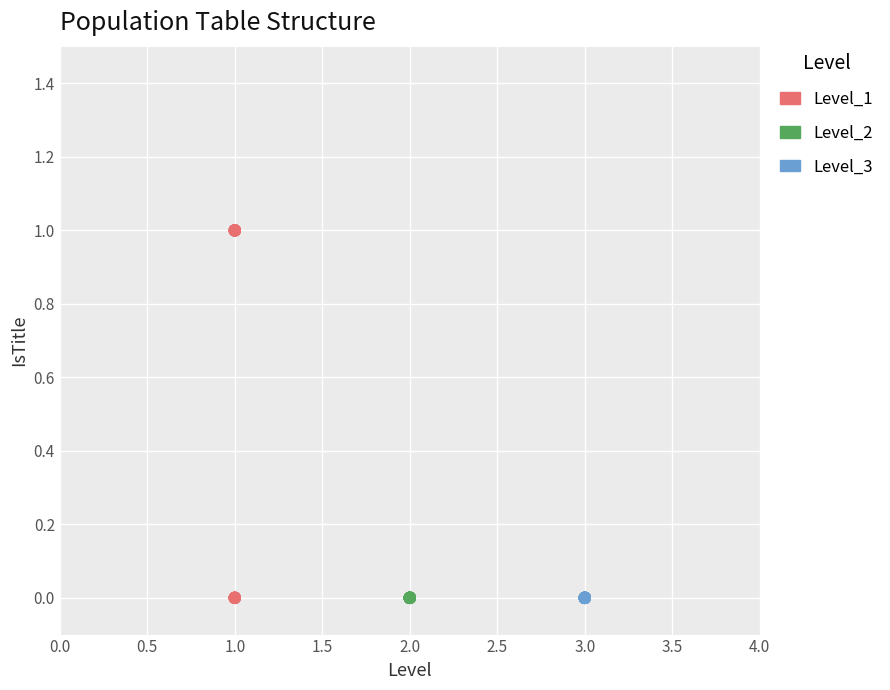

Which series contains the highest Y value?

Level_1